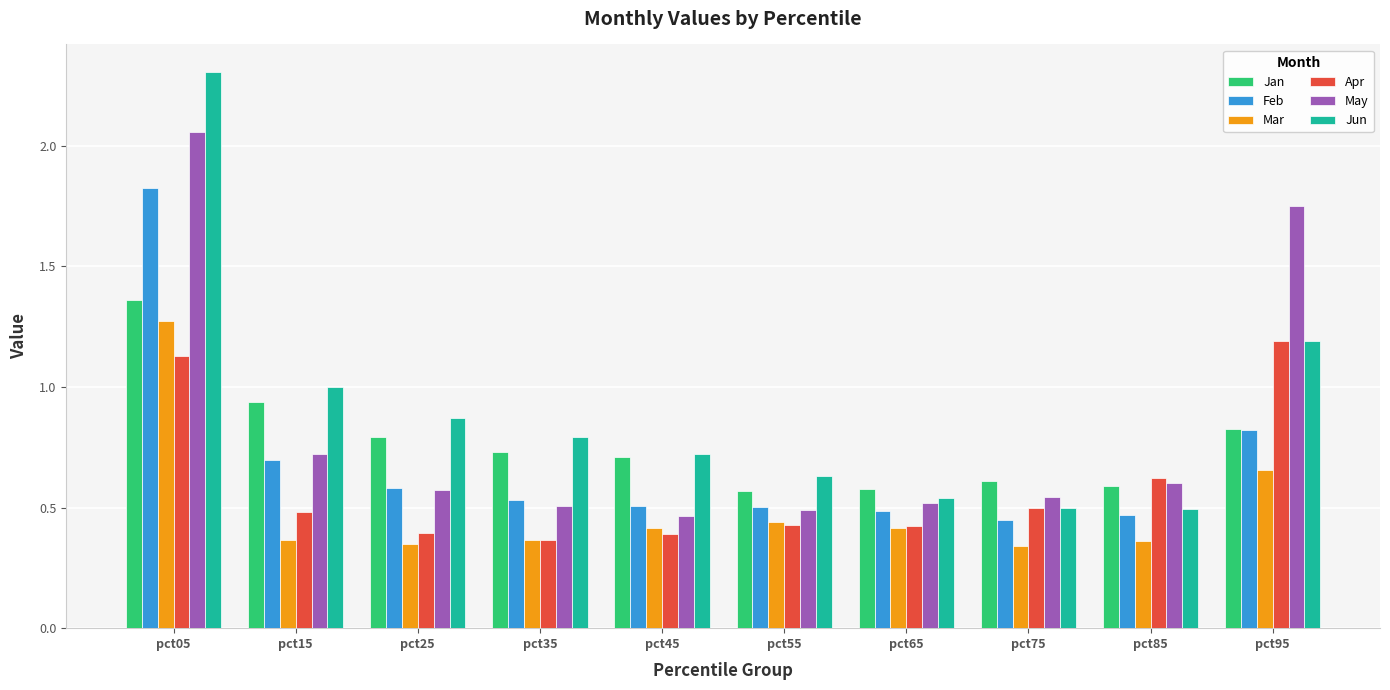

Which series has the largest total across all categories?

Jun